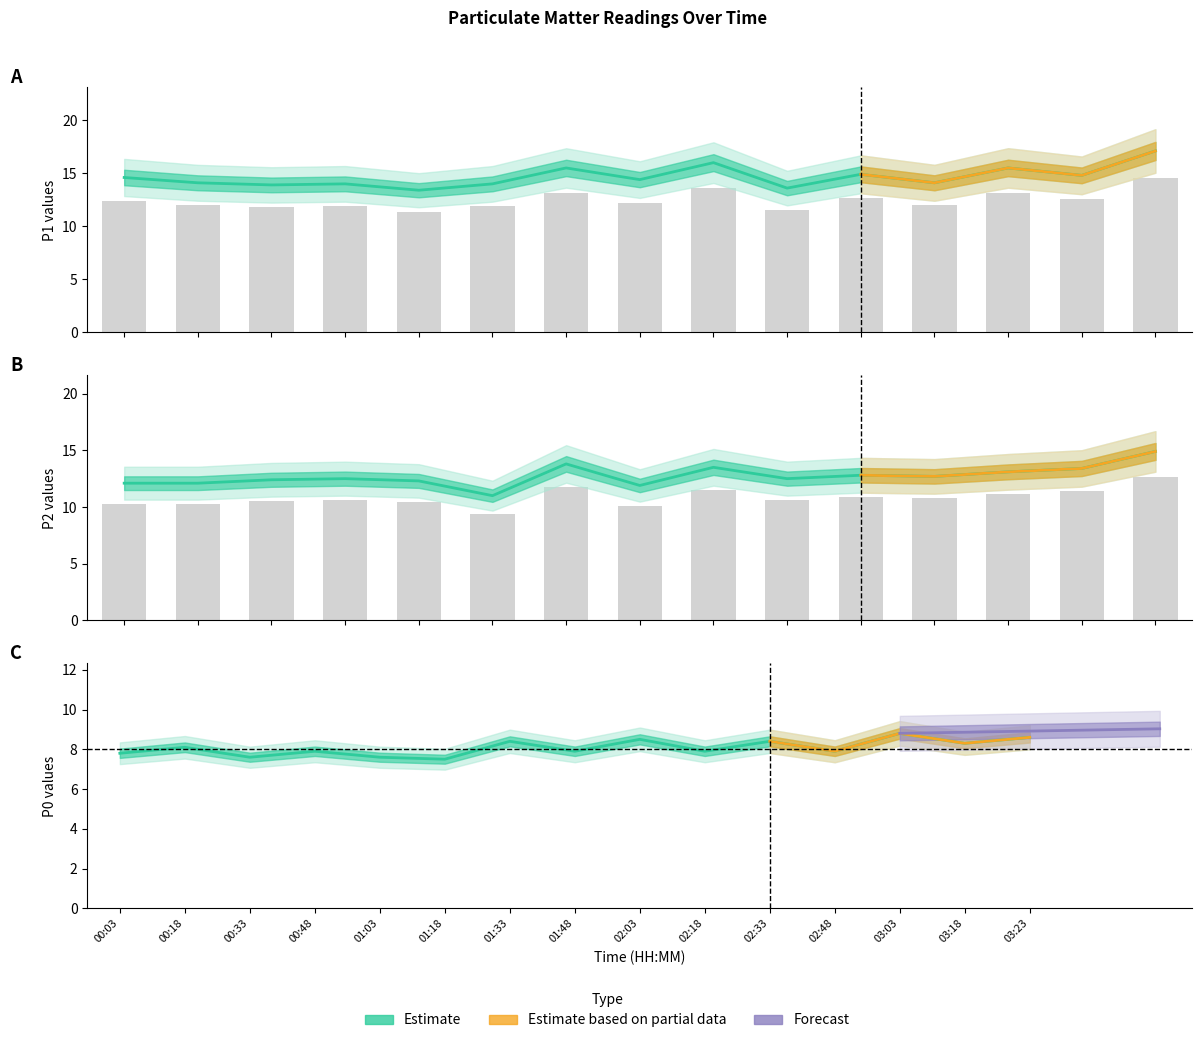

How many data points does each series have?

15